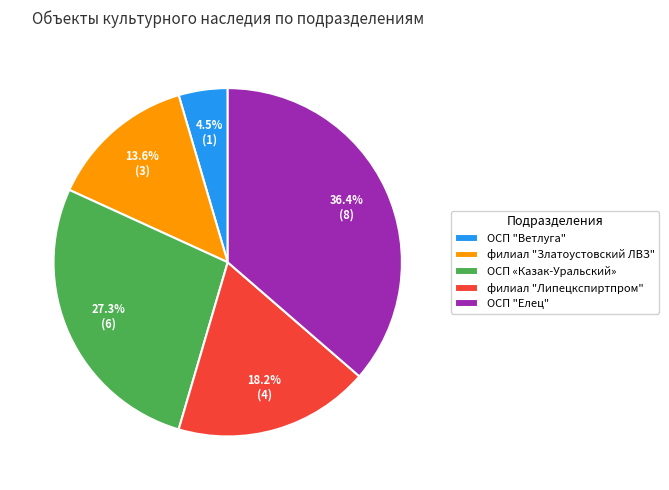

How much of the chart is everything except филиал "Липецкспиртпром"?

81.8%